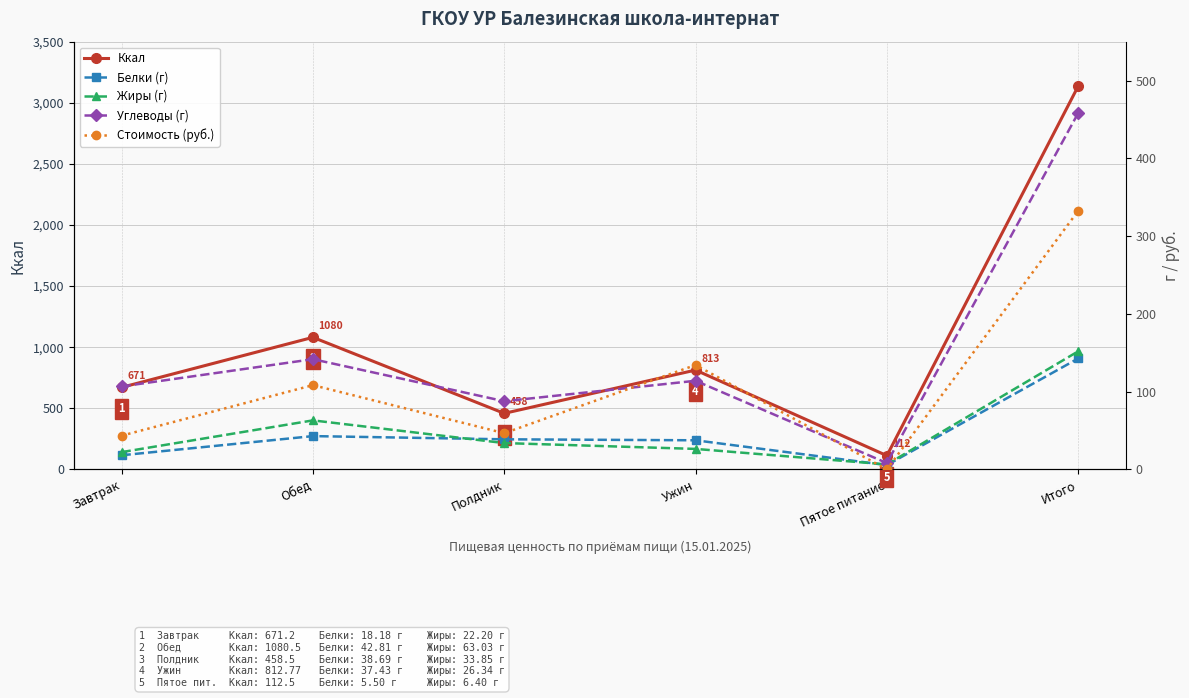

What is the difference between the maximum and minimum values in the Жиры (г) series?

145.4